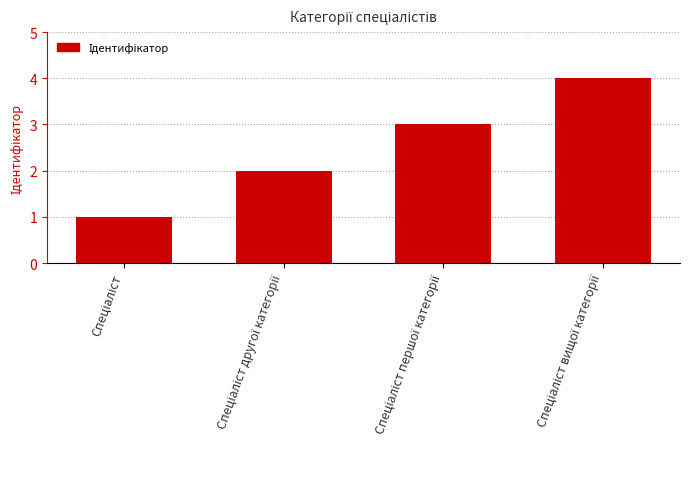

How many data points are less than 3?

2